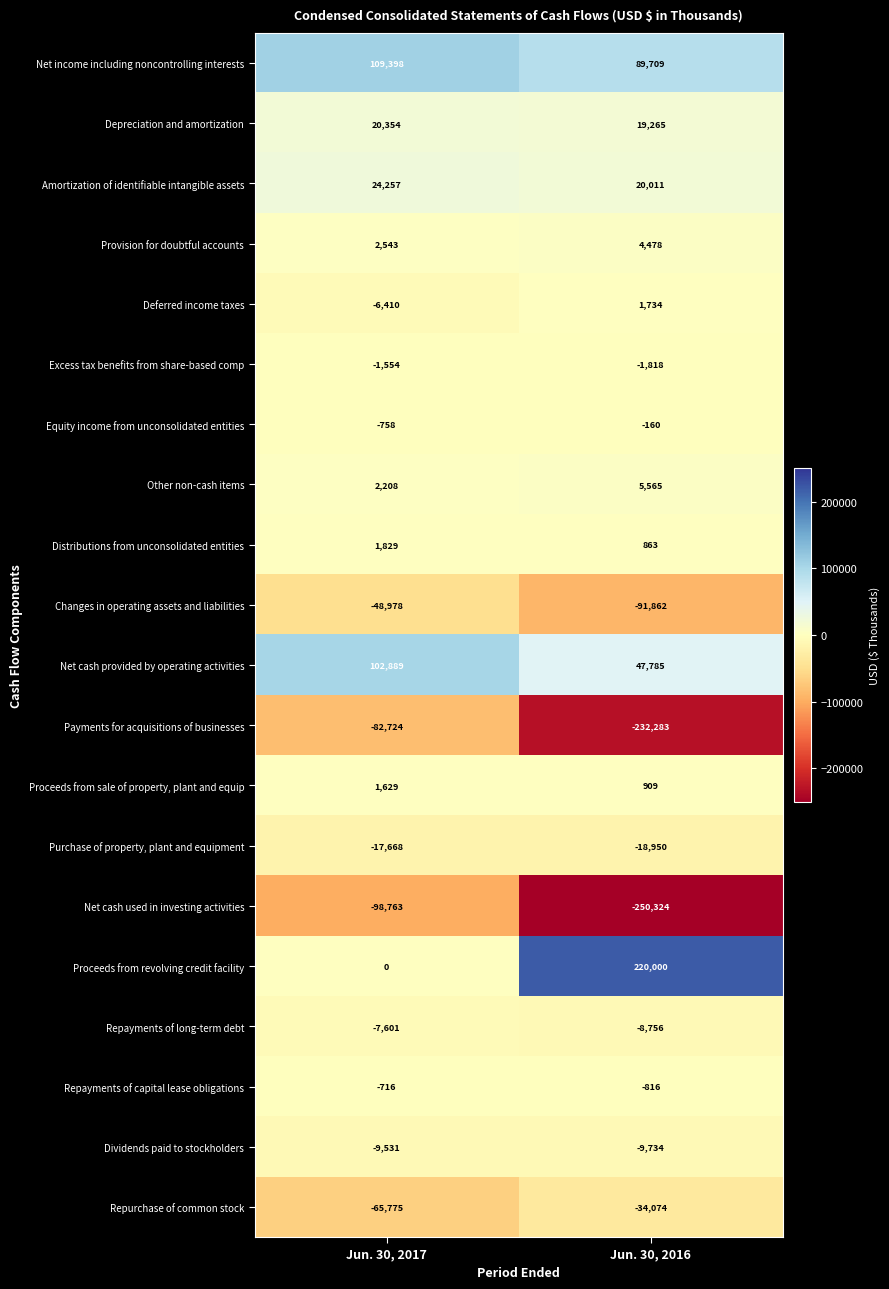

What is the sum of all Purchase of property, plant and equipment values?

-36618